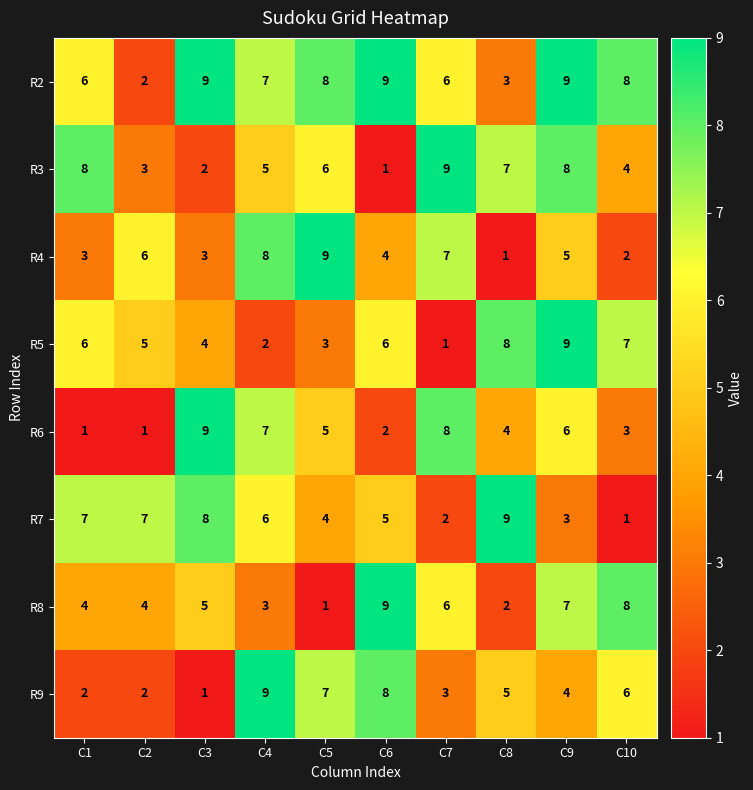

The R4 series shows 9 at C5. True or false?

True